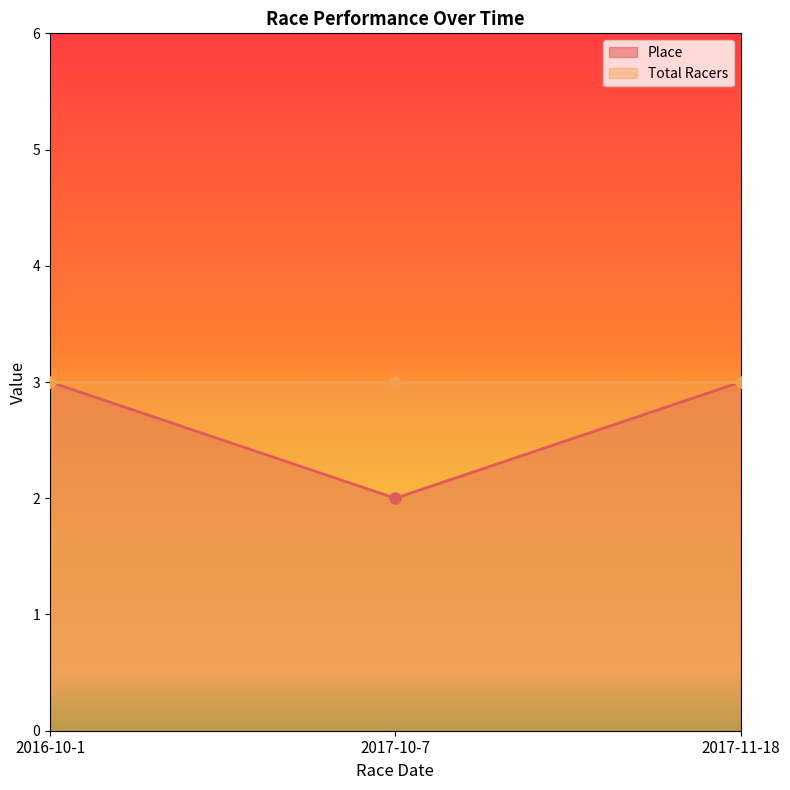

Is it true that the value at 2017-10-7 is 2?

True